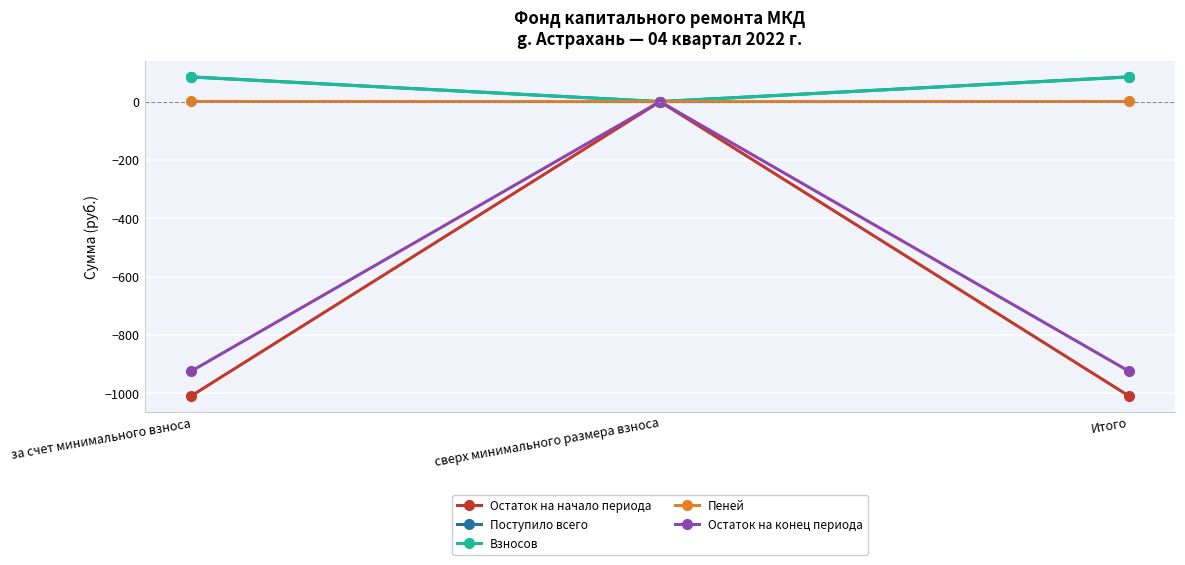

What is the highest value of the Поступило всего series?

84.8